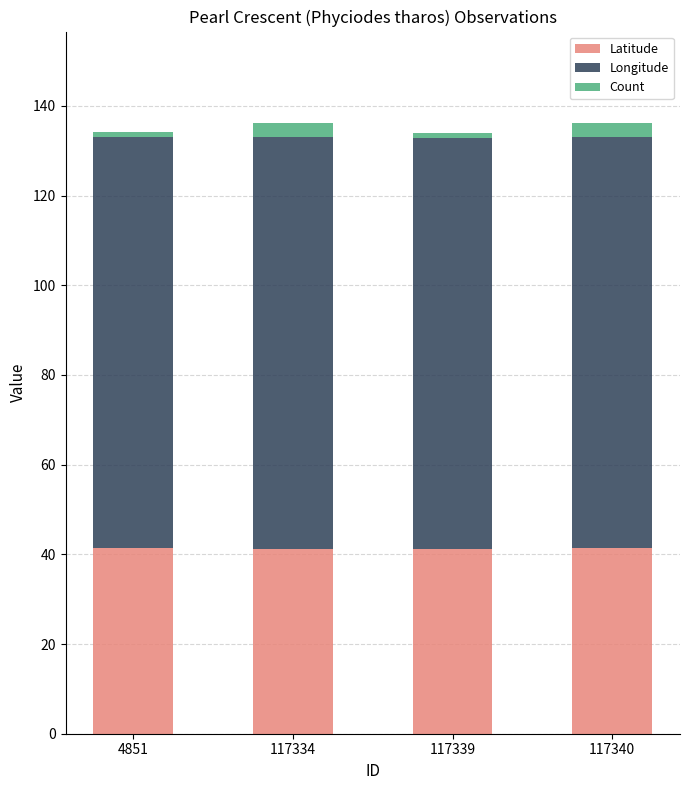

At which category is the sum across all series the highest?

117340